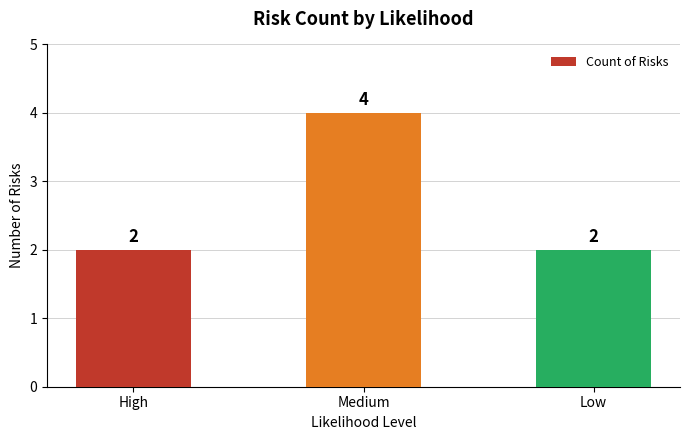

What is the label of the 3rd bar from the right?

High